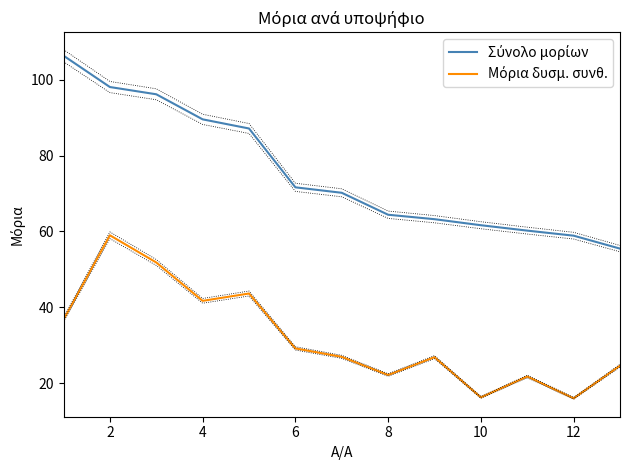

Which series has the largest total across all categories?

Σύνολο μορίων